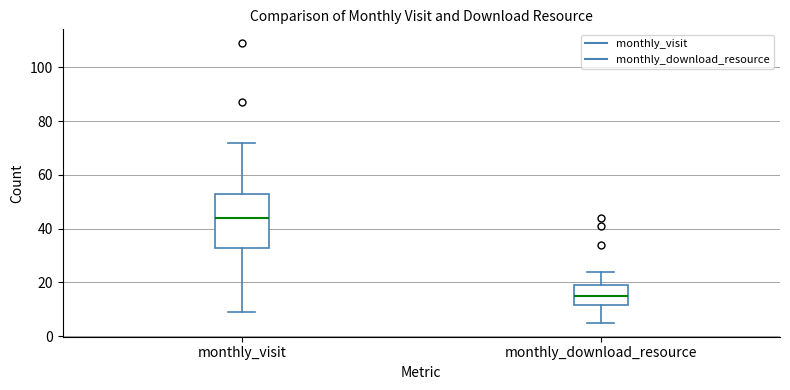

Where does the upper whisker of the box for monthly_download_resource end on the y-axis? The values are not printed on the chart, so give them approximately, as read against the axis.

24